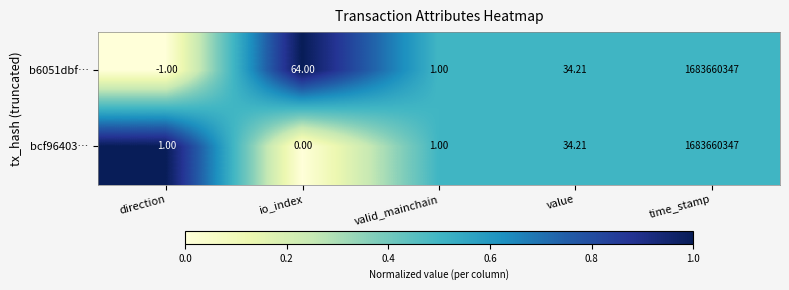

At which label is bcf96403… closest to 841830173?

value